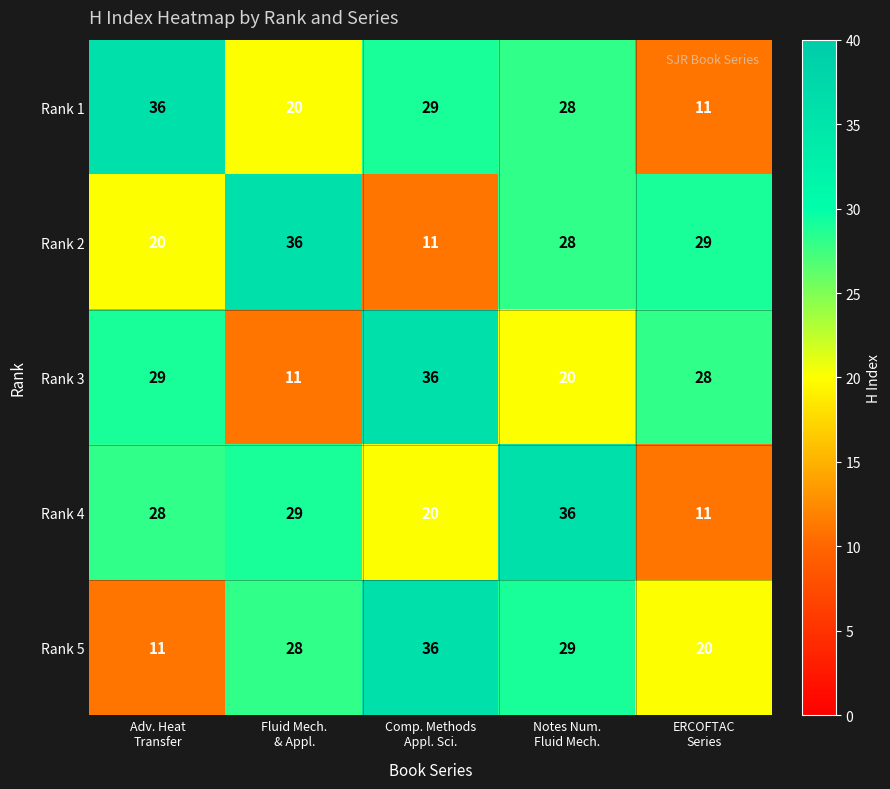

How many categories are shown in the chart?

5